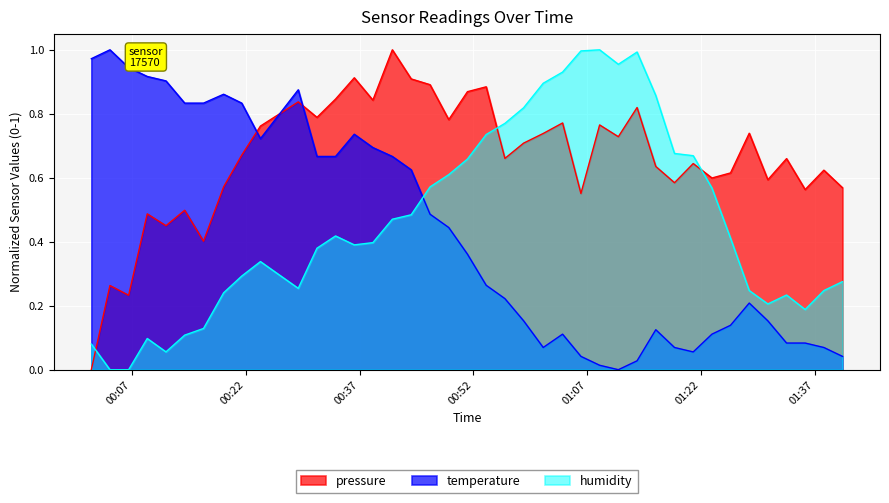

What is the label of the 13th point from the left?

2023-02-01T00:33:50